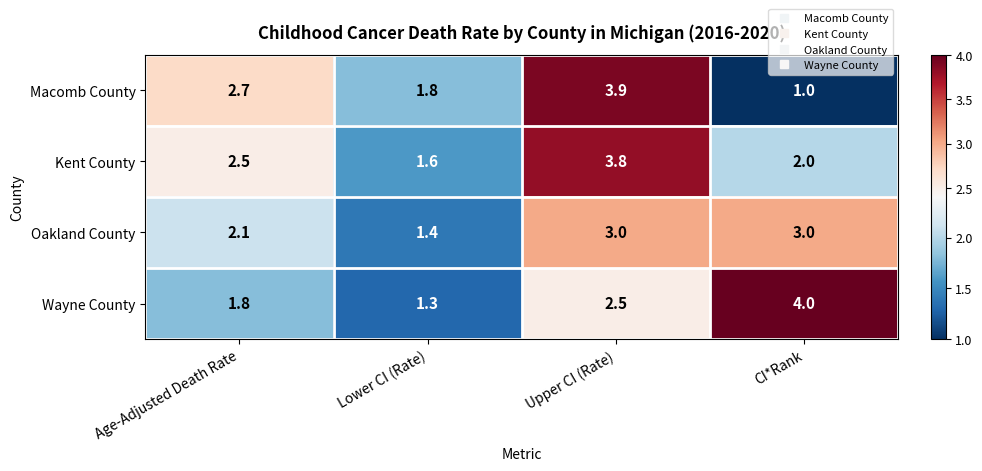

Which series has the widest spread of values?

Macomb County